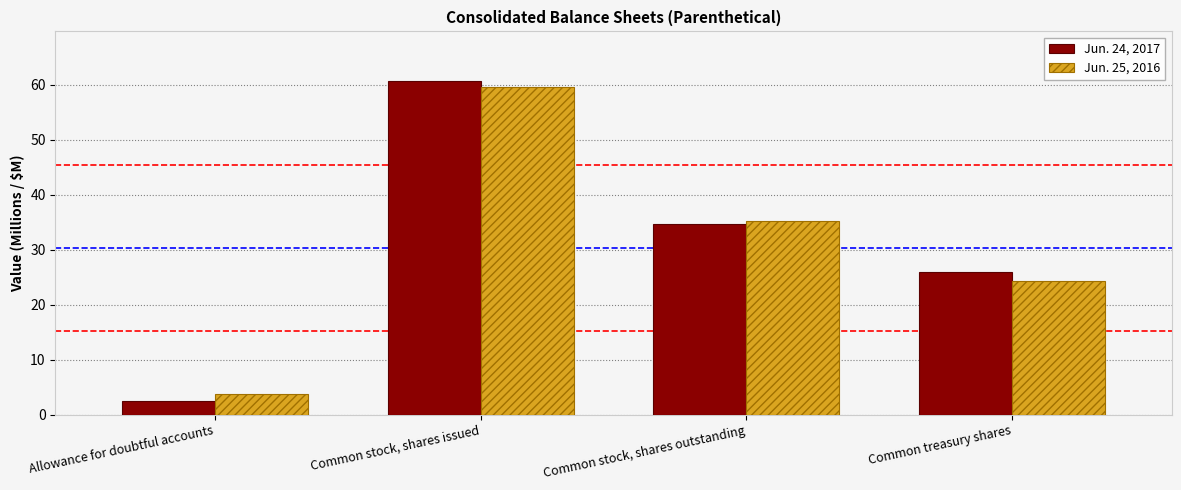

What is the label of the 1st bar from the right?

Common treasury shares